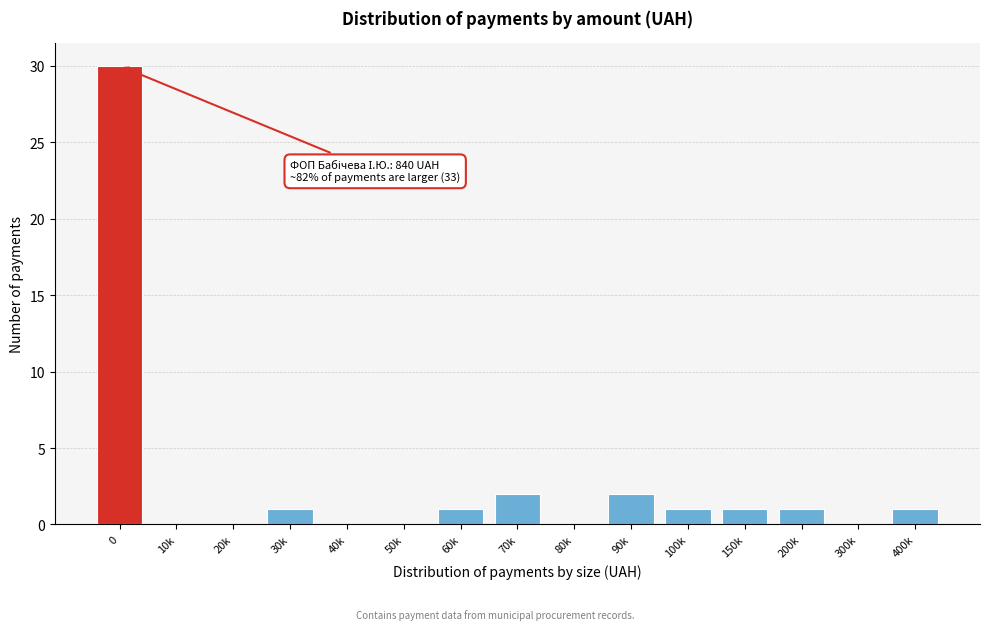

Reading right to left, list all the values displayed in this chart.

400k=1	300k=0	200k=1	150k=1	100k=1	90k=2	80k=0	70k=2	60k=1	50k=0	40k=0	30k=1	20k=0	10k=0	0=30